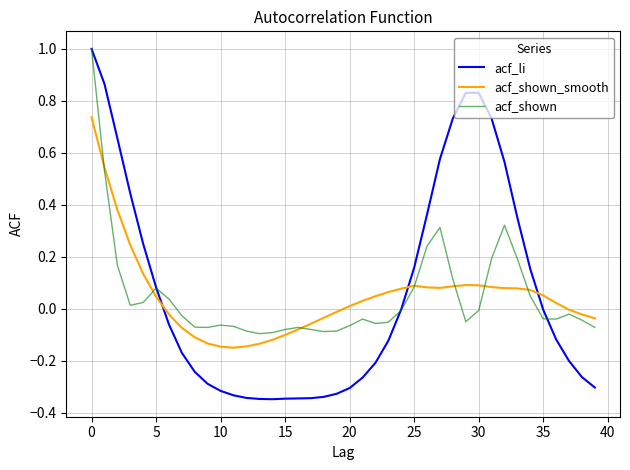

True or false: acf_li and acf_shown_smooth cross at least once.

True